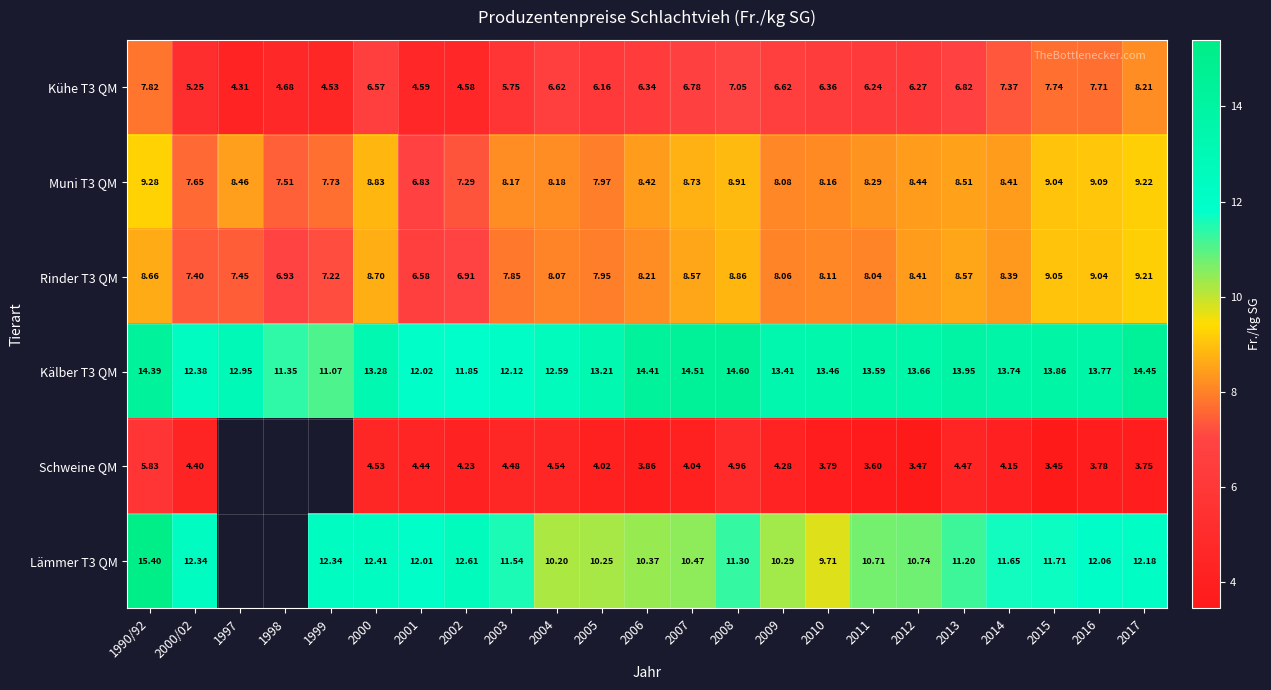

What is the sum of the Muni T3 QM values at 2014 and 1997?

16.9